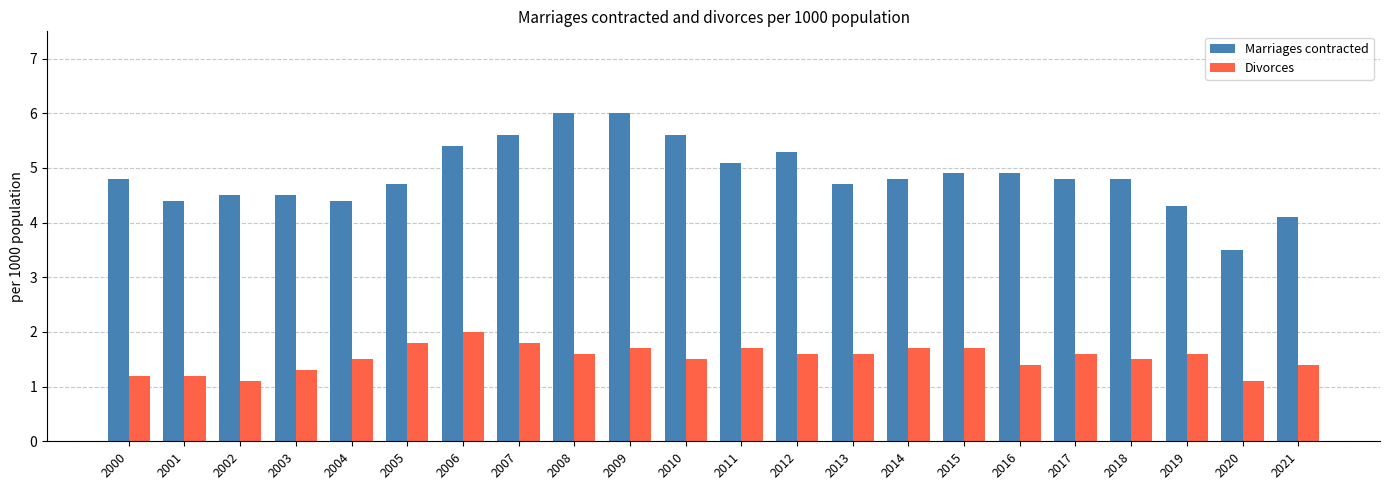

Which series has the largest total across all categories?

Marriages contracted